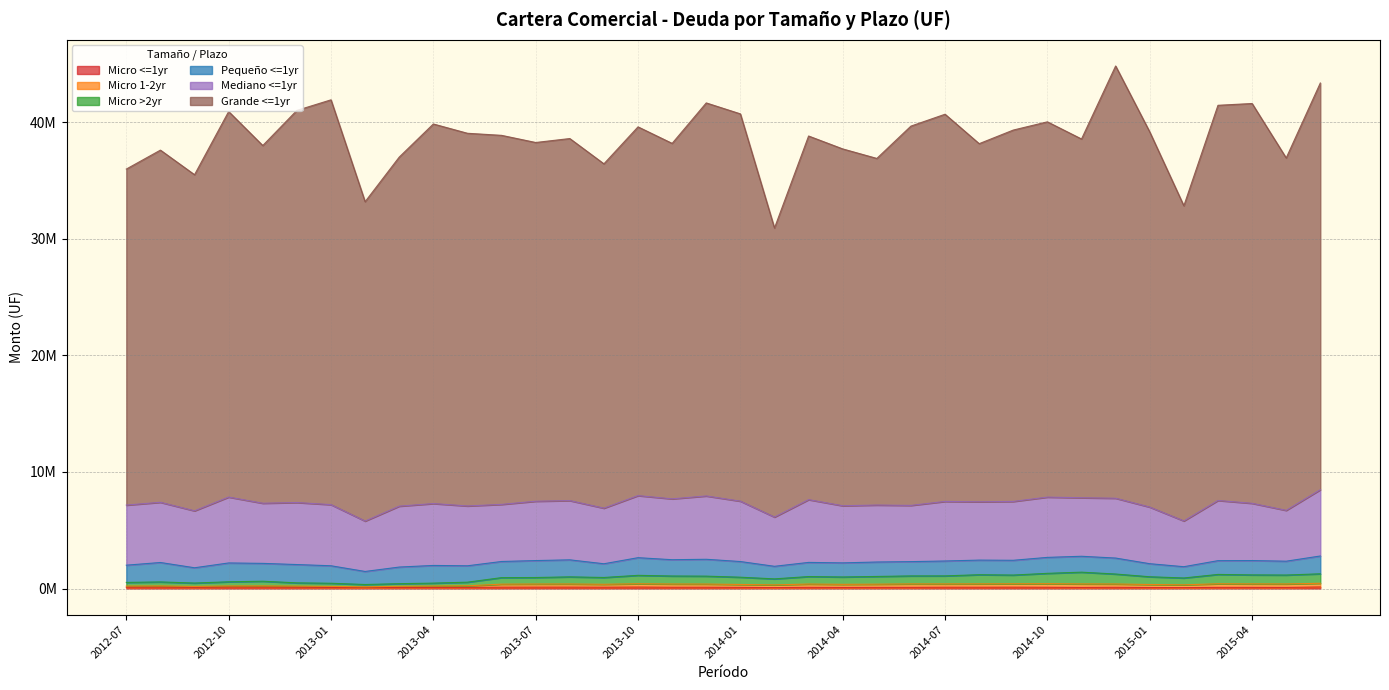

Between 2012-08 and 2013-10, which series saw the biggest shift?

Grande <=1yr